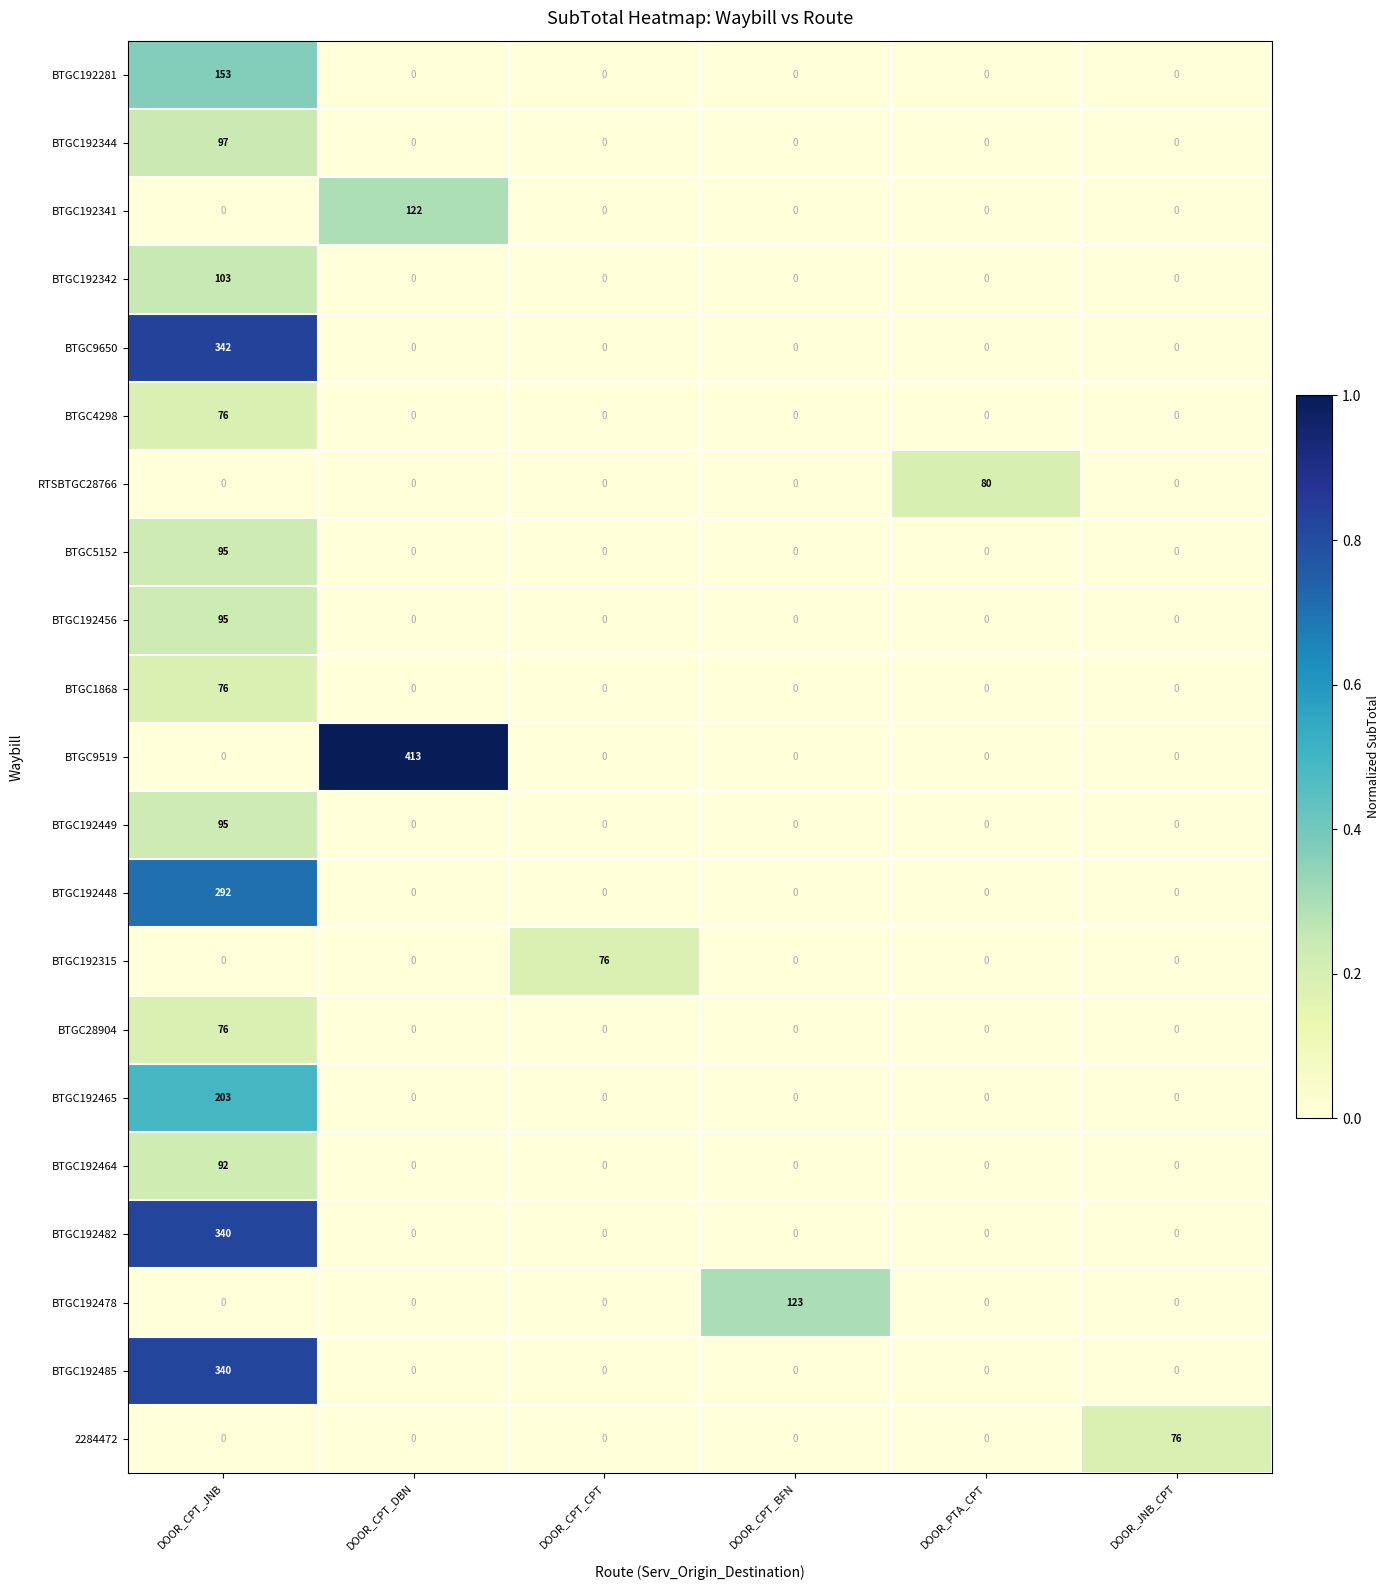

What is the difference between the highest and lowest values at DOOR_PTA_CPT?

80